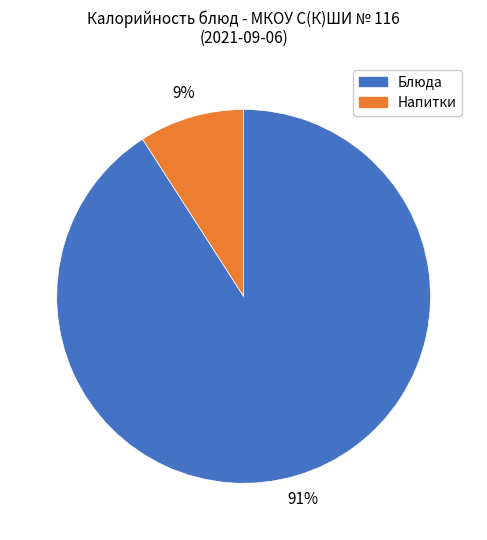

To the nearest percent, what is the difference between the largest and smallest slice percentages?

82%